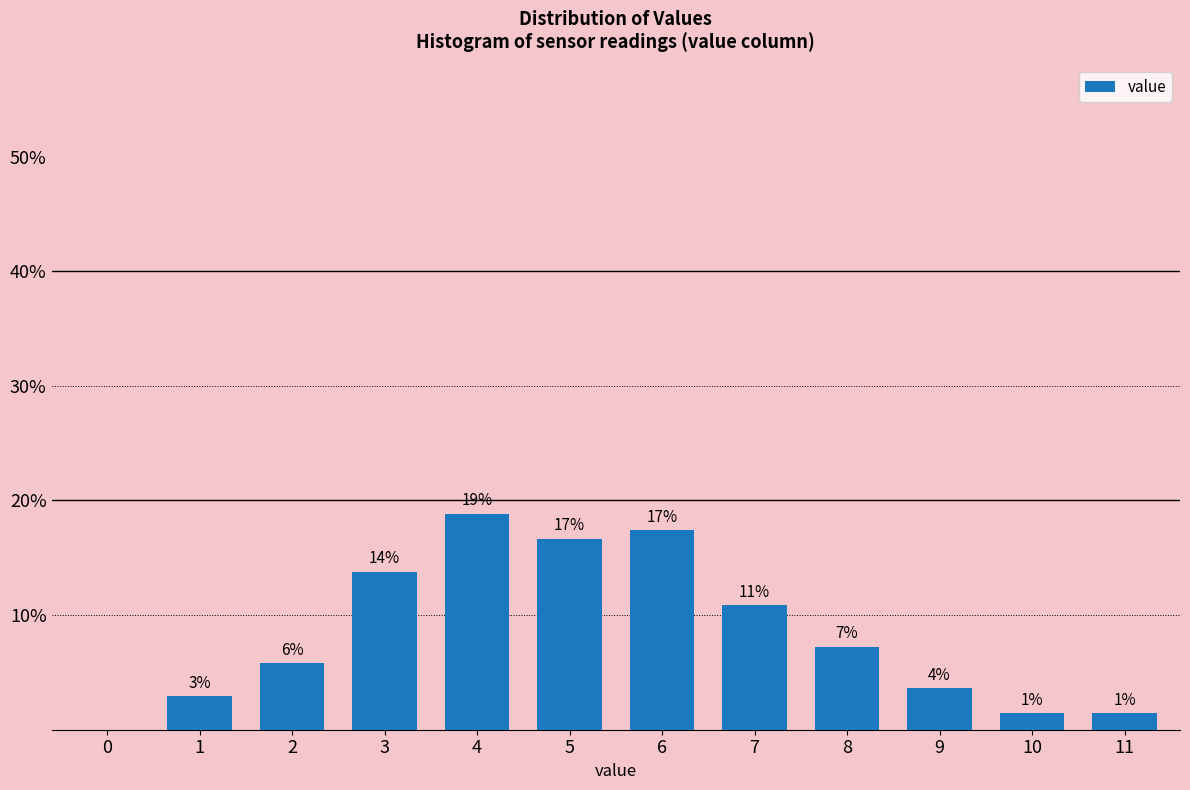

Are the bars horizontal?

No